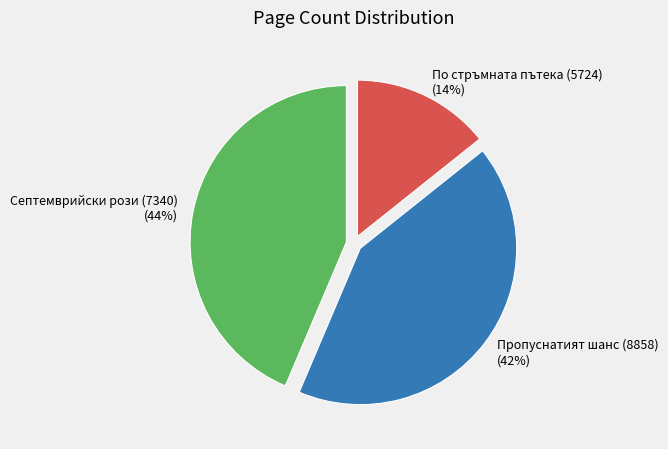

To the nearest percent, what portion does Септемврийски рози (7340) represent?

44%